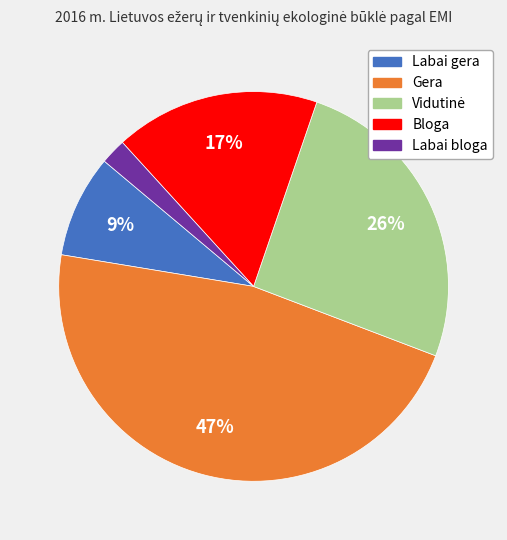

What is the smallest slice in the pie chart?

Labai bloga